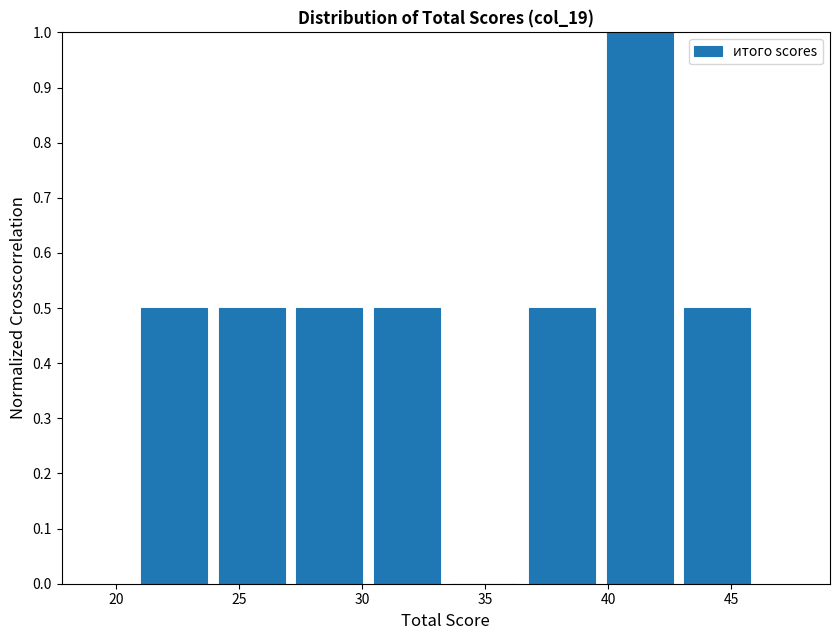

Over which range of the x-axis is the bar tallest?

39.70 to 42.85